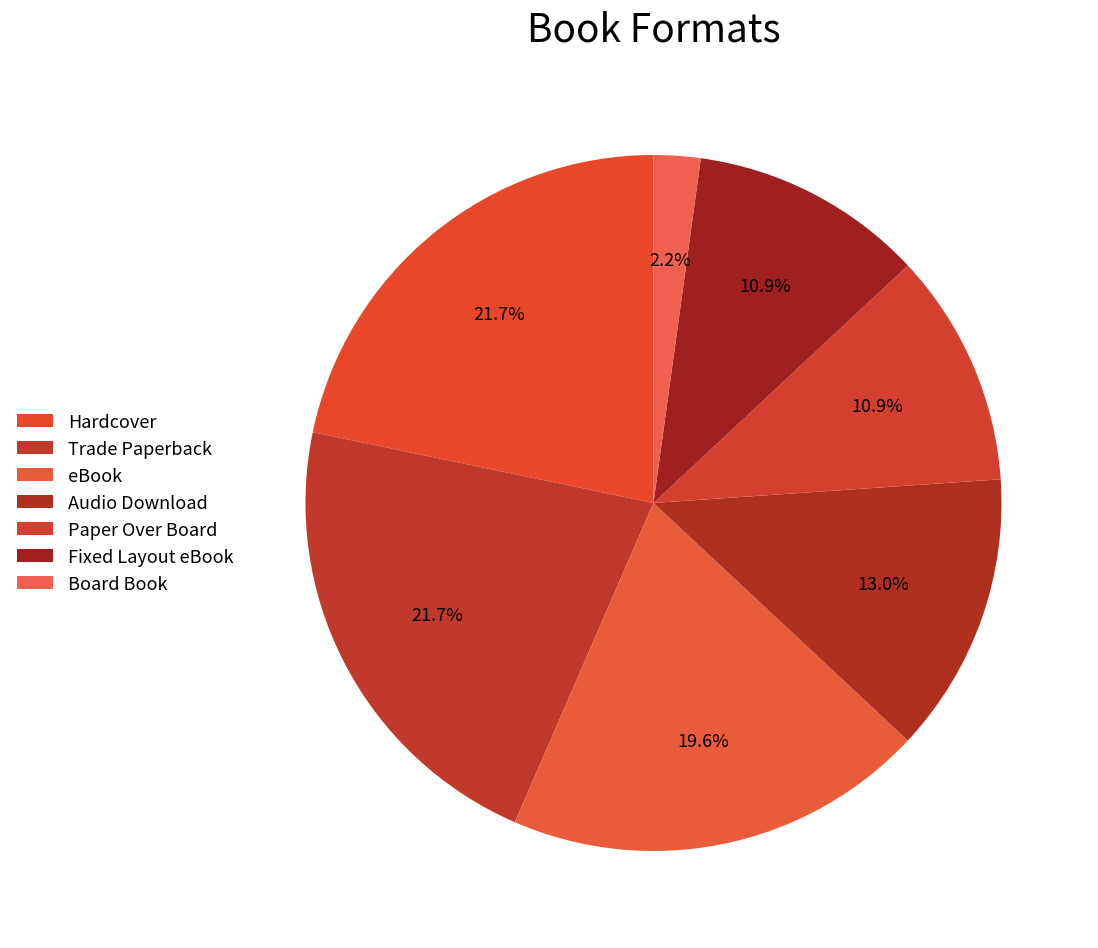

Is Audio Download the majority of the pie?

No